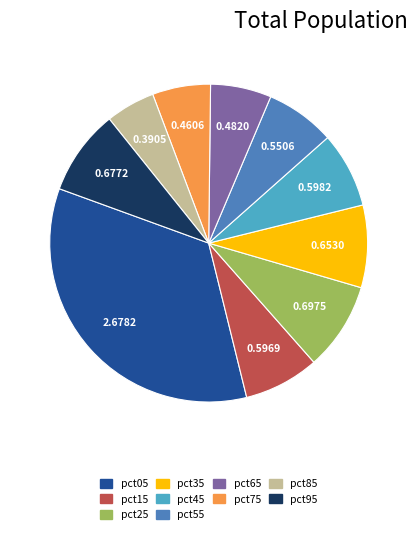

Does any single category account for the majority?

No